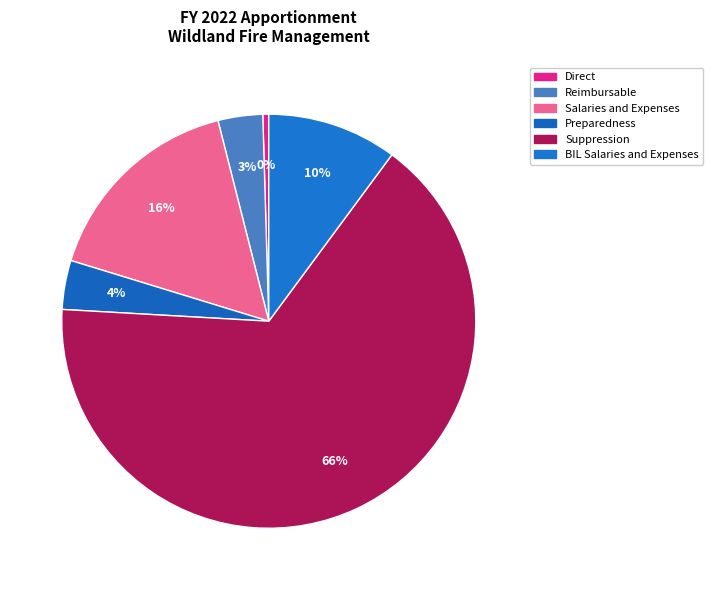

How many slices are in this pie chart?

6